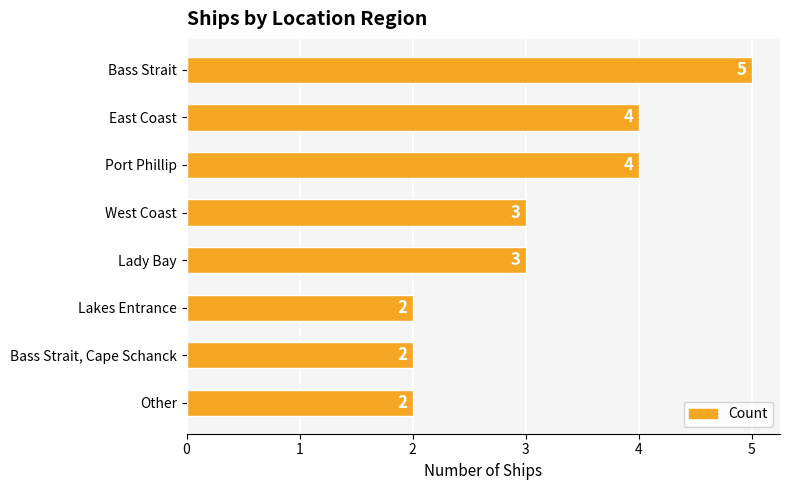

What is the smallest value displayed?

2